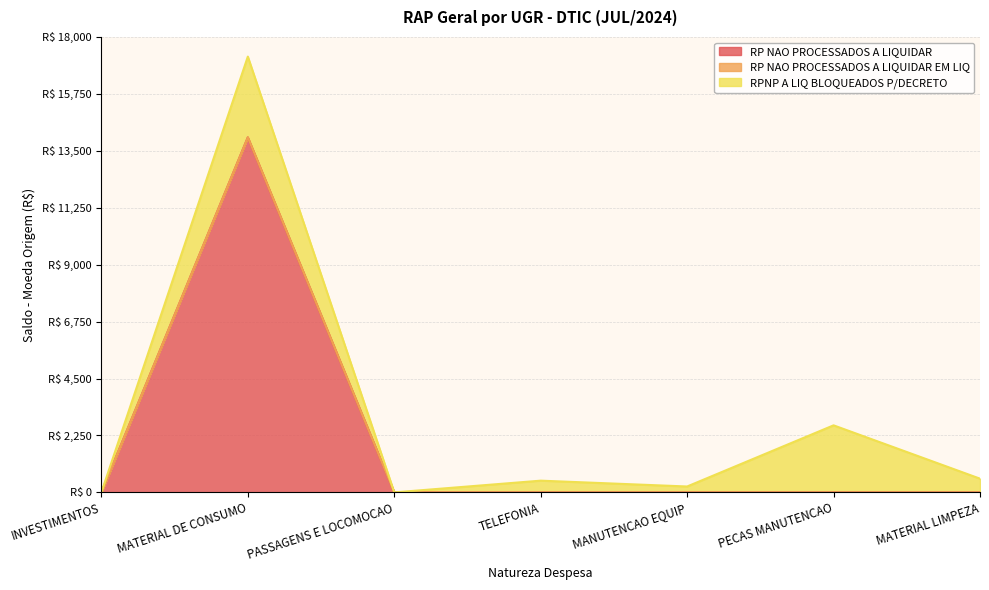

At how many categories does at least one series exceed 5833?

1